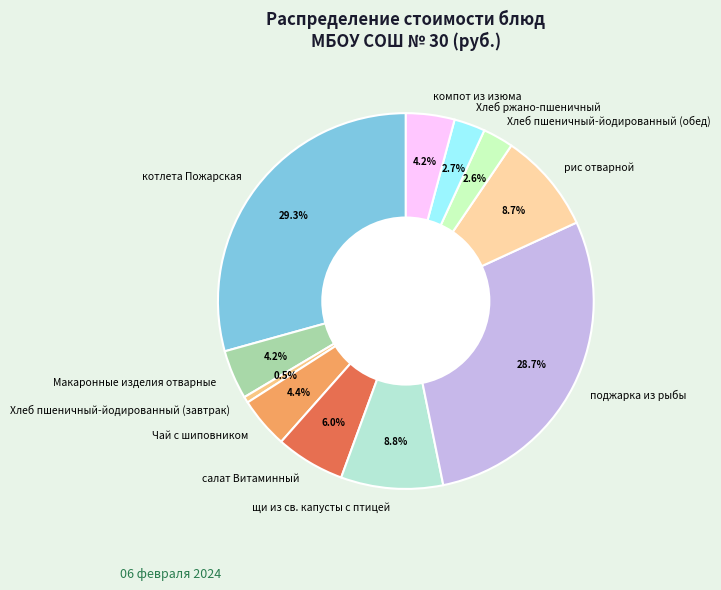

How many segments does this pie chart have?

11